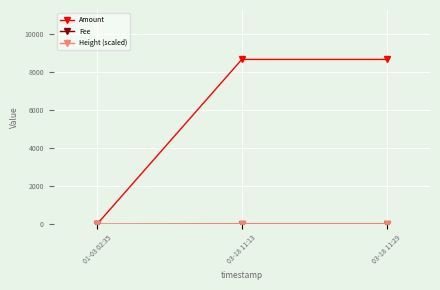

What is the maximum value shown in the chart?

8680.1